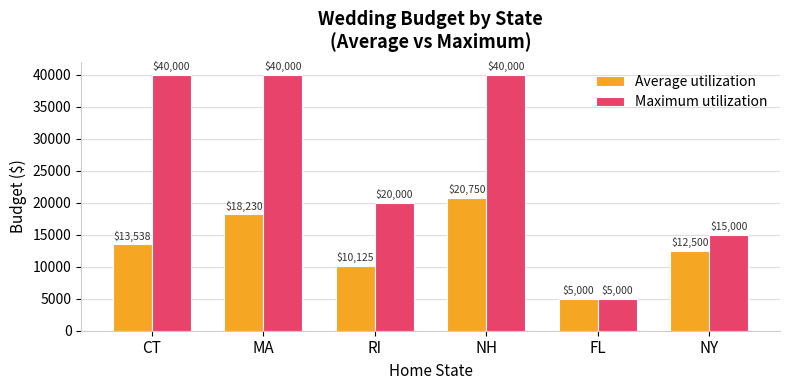

What is the total value across all series at RI?

30125.0